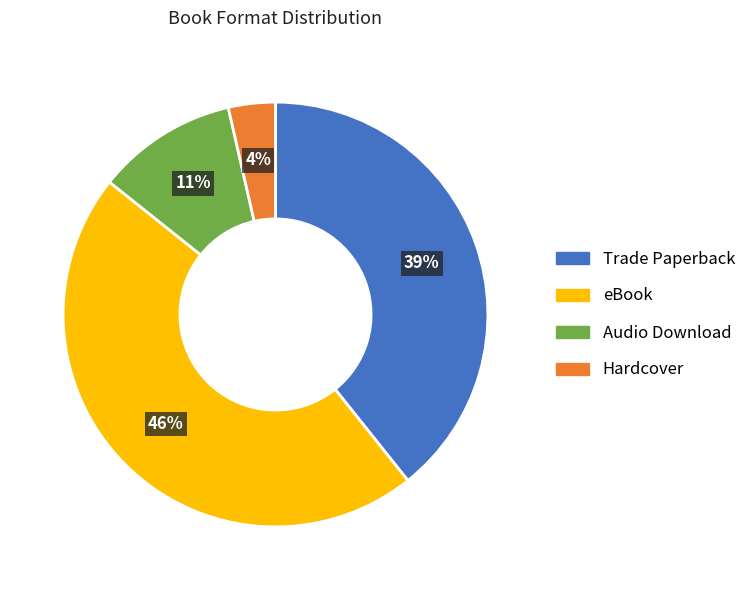

To the nearest percent, what is the average slice percentage?

25%